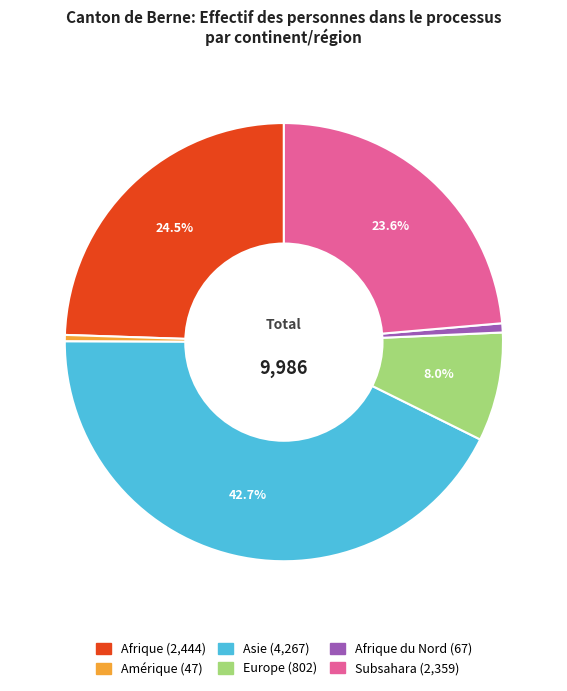

Is there any slice that represents more than half of the pie?

No